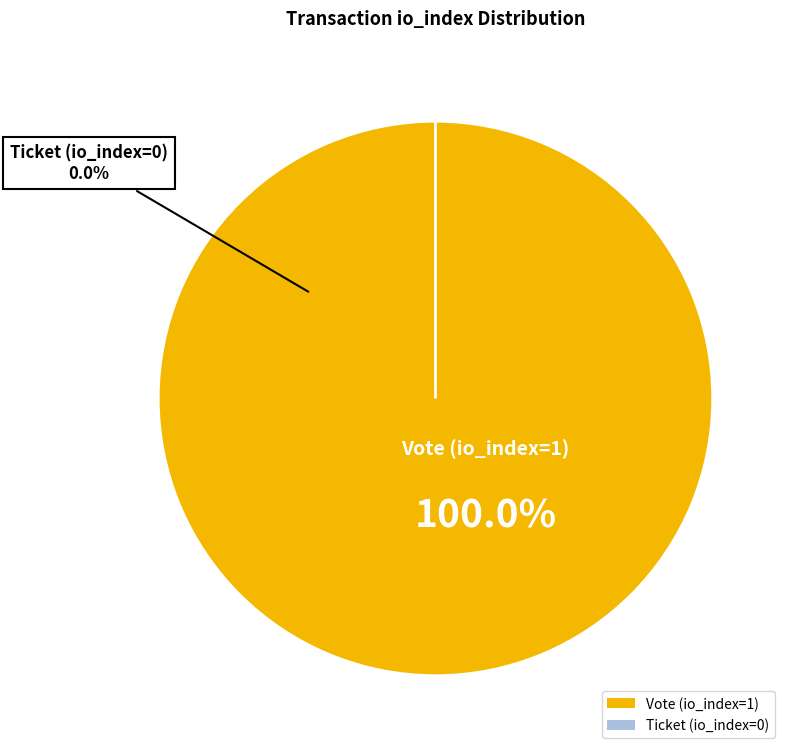

Which slice is the smallest?

Ticket (io_index=0)